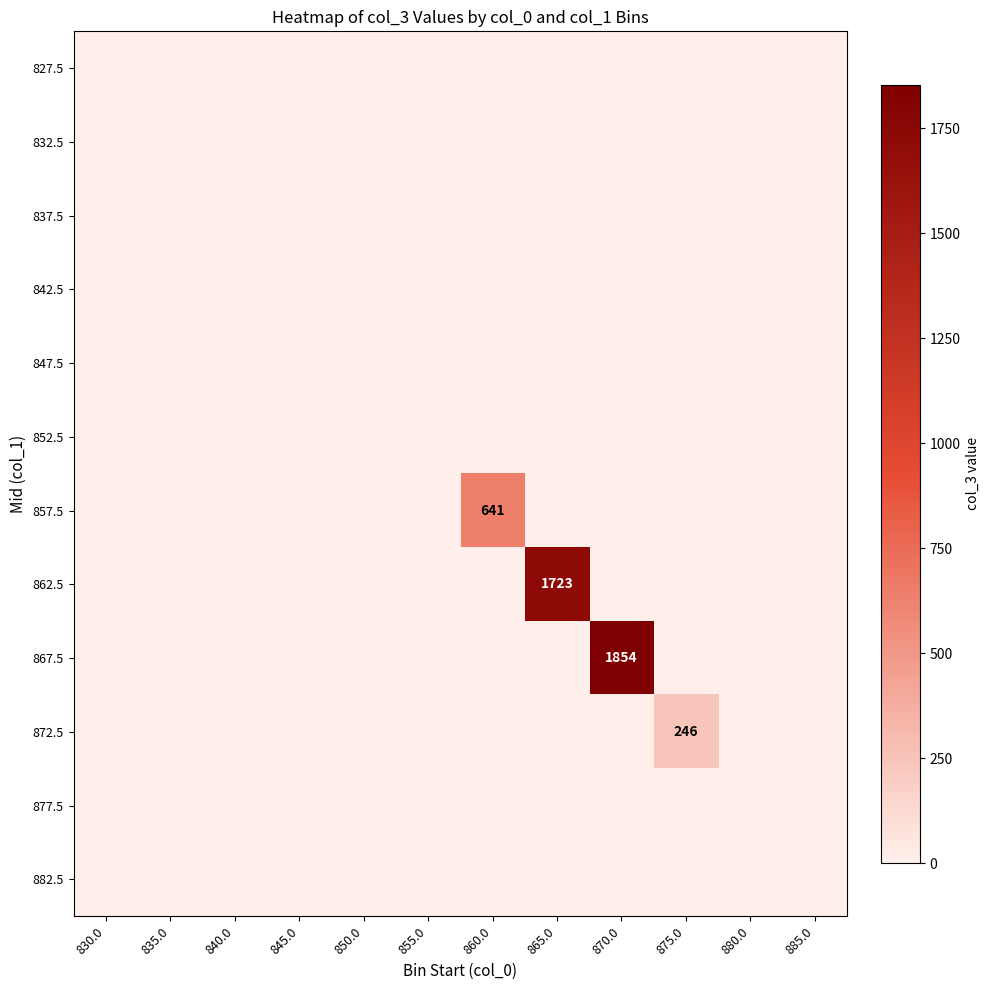

Is the value of 877.5 at 875.0 greater than the value of 882.5 at 840.0?

No